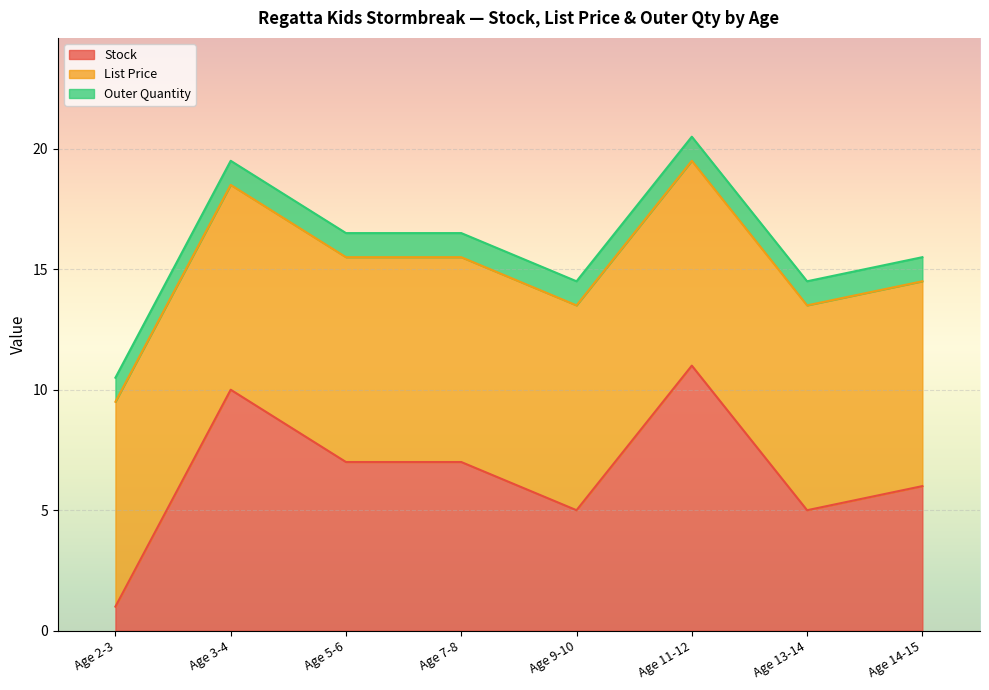

True or false: Outer Quantity has more than 1 interior local peaks.

False